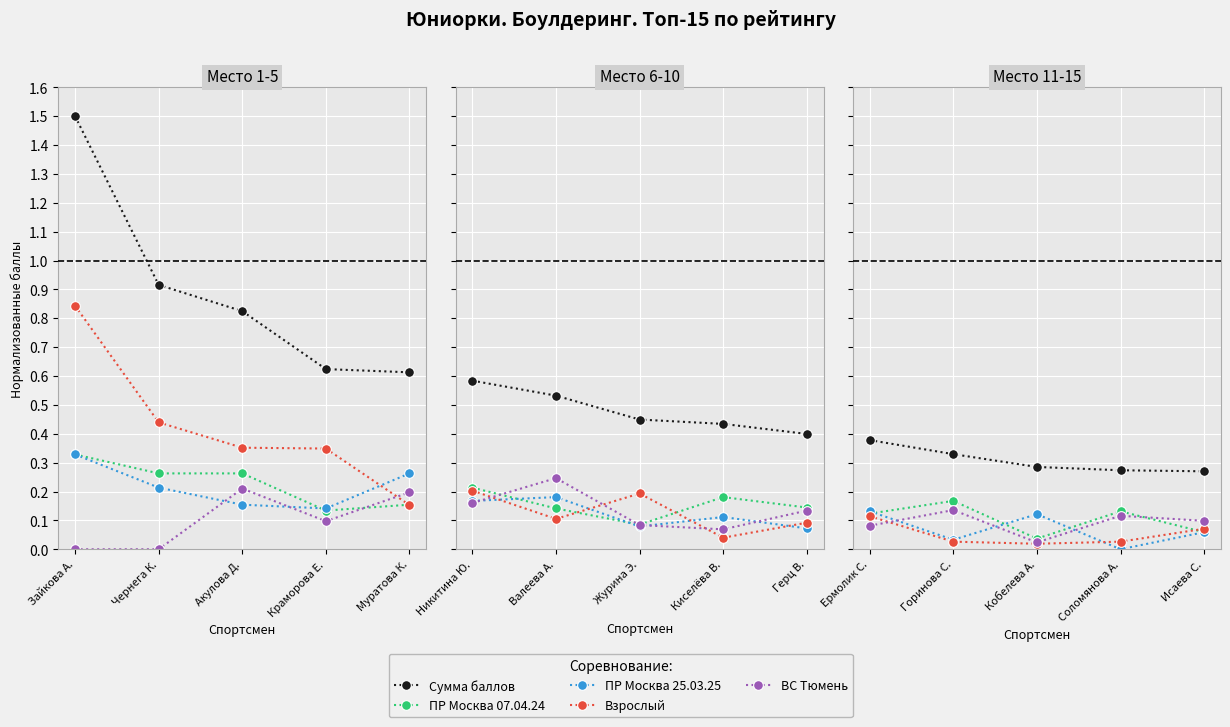

What is the difference between the second highest and second lowest values in the ПР Москва 07.04.24 series?

0.1